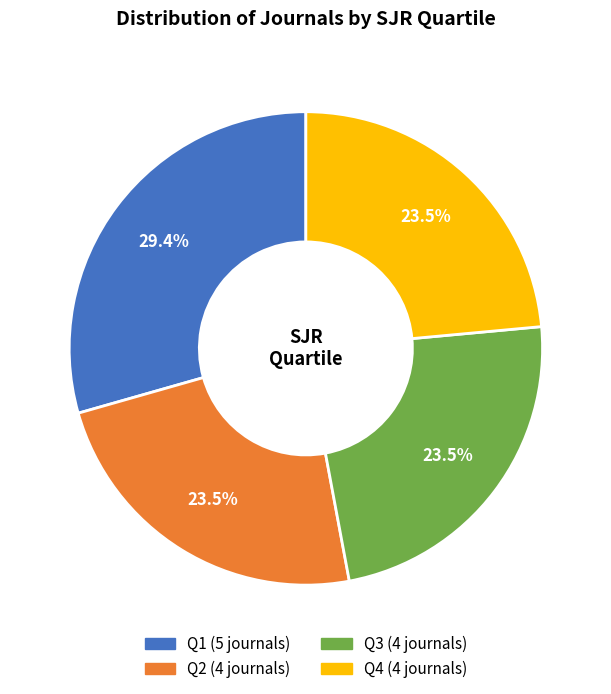

How many slices are in this pie chart?

4